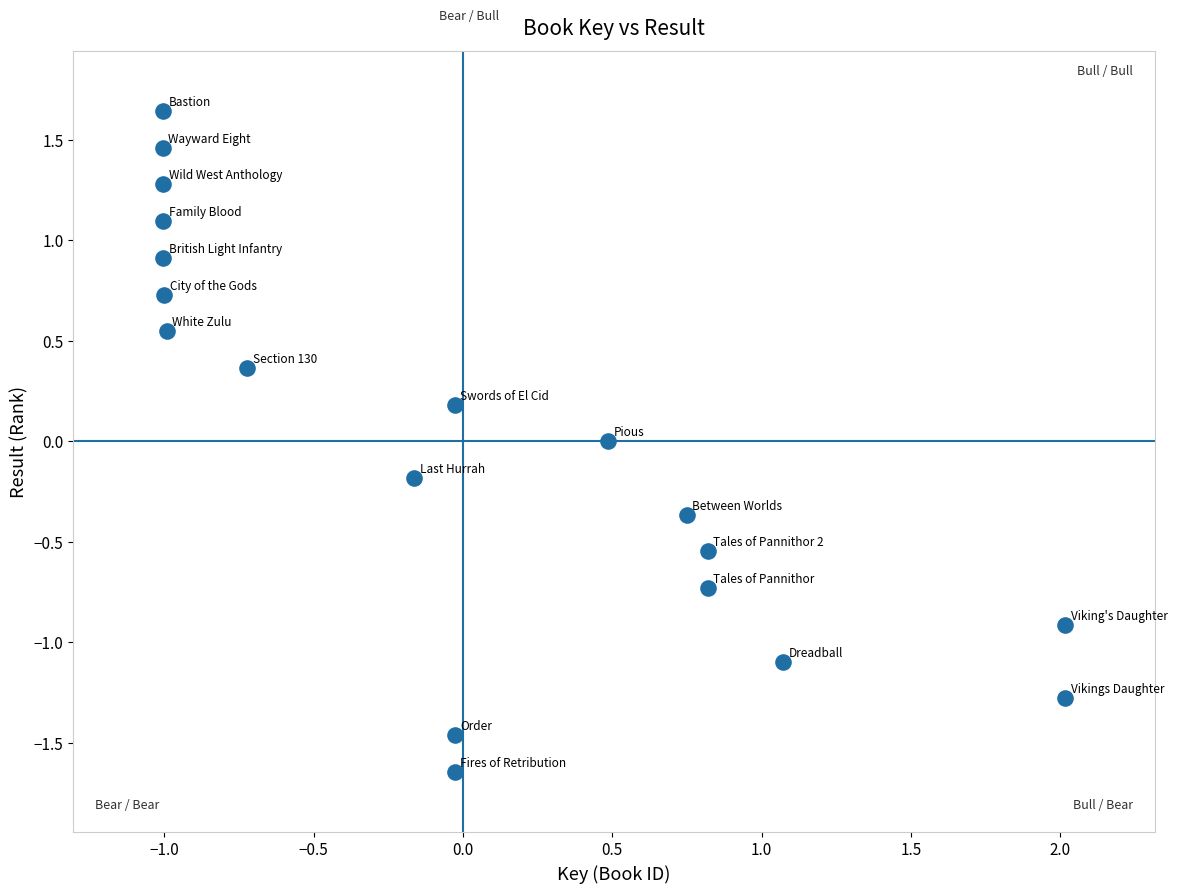

What is the range of X values (max minus min)?

3.0